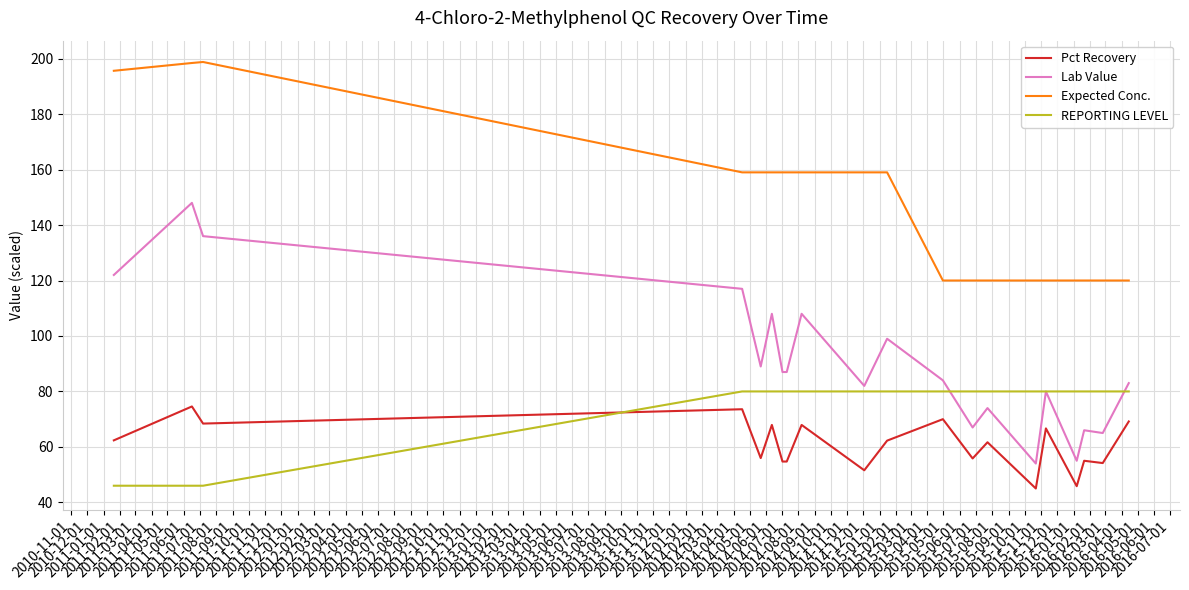

Rank the series by their average value, from highest to lowest.

Expected Conc., Lab Value, REPORTING LEVEL, Pct Recovery